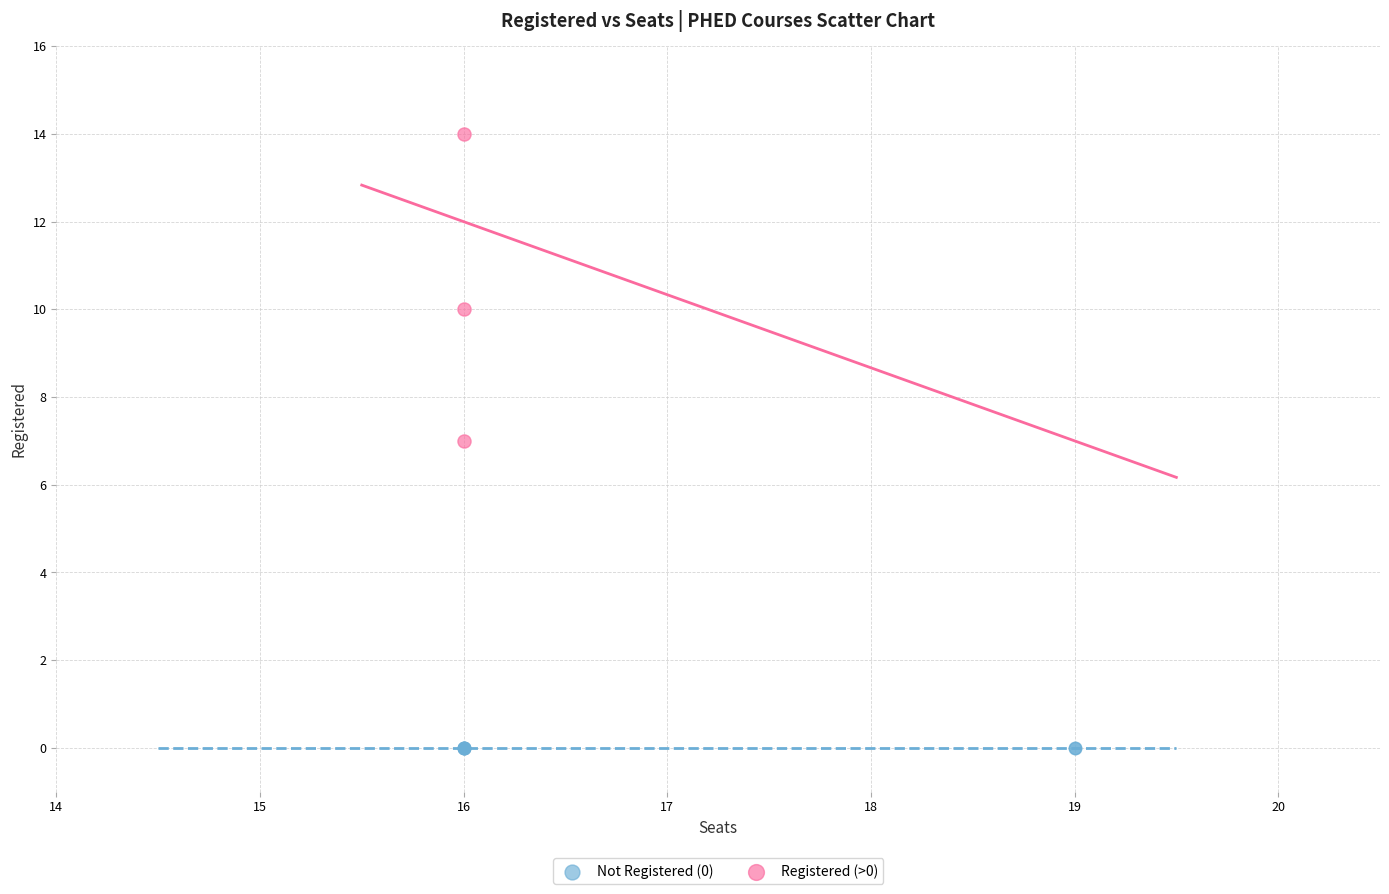

What are all the series names shown in the legend?

Not Registered (0), Registered (>0)